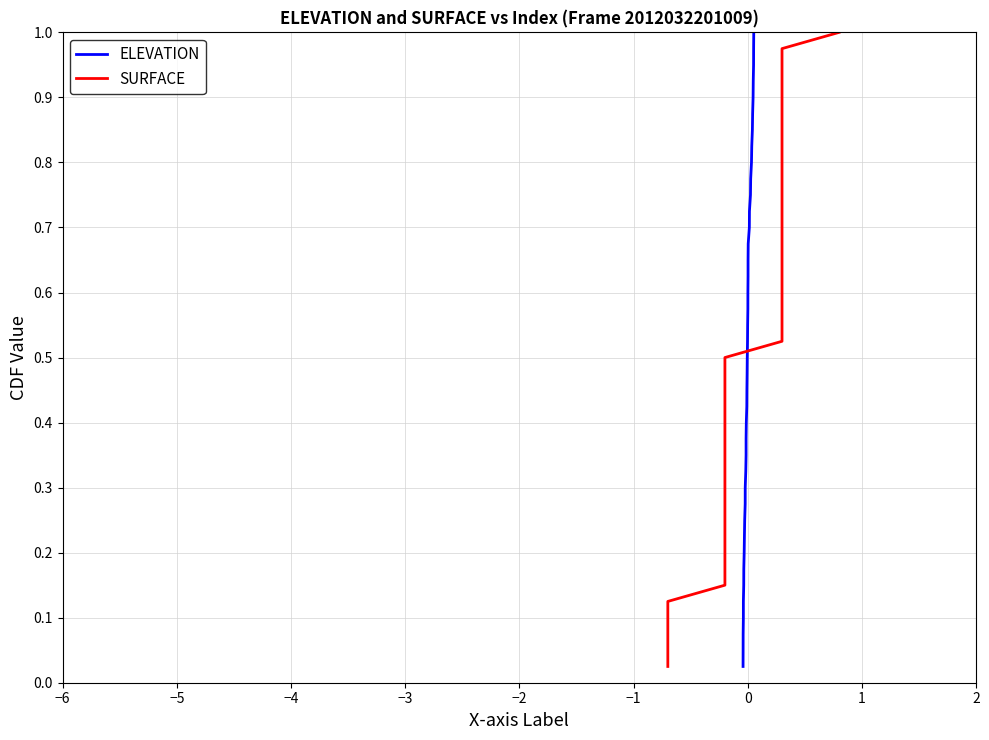

Does the chart display data point markers on the line(s)?

No